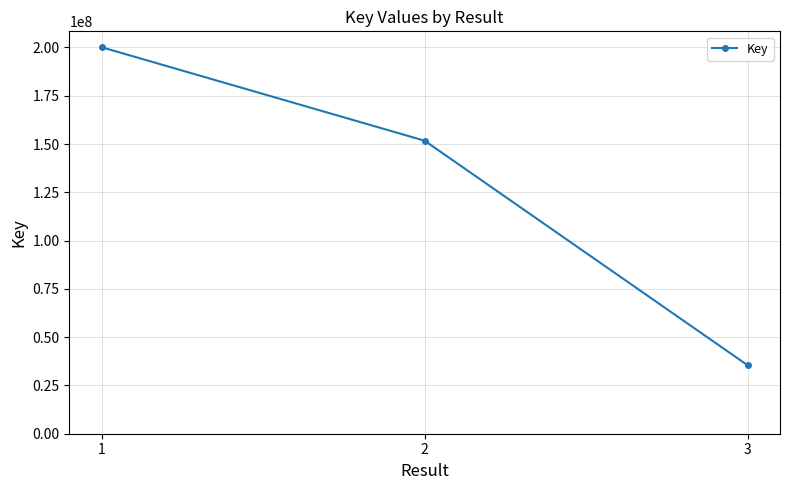

Where does the data first go above 151714666?

1